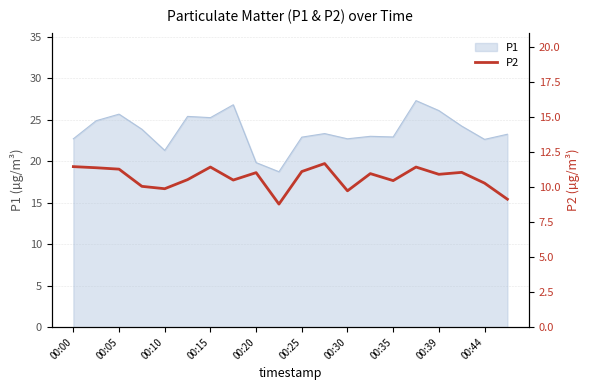

At which category does the chart reach its peak across all series?

11